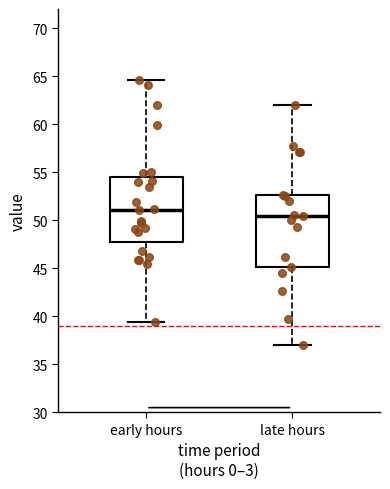

Which box is the tallest, from its lower edge to its upper edge?

late hours